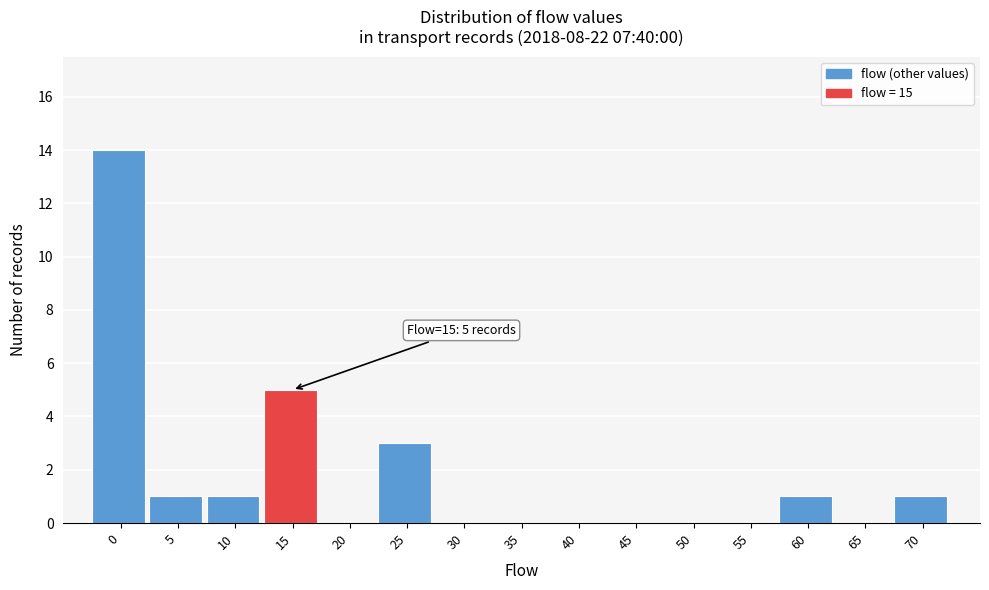

Reading left to right, extract all data points from this chart.

0=14	5=1	10=1	15=5	20=0	25=3	30=0	35=0	40=0	45=0	50=0	55=0	60=1	65=0	70=1